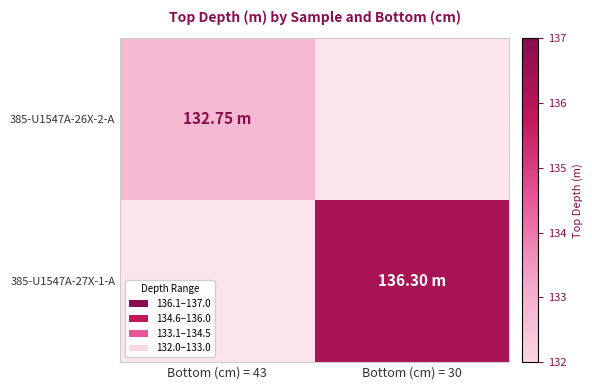

What is the smallest value displayed?

132.8